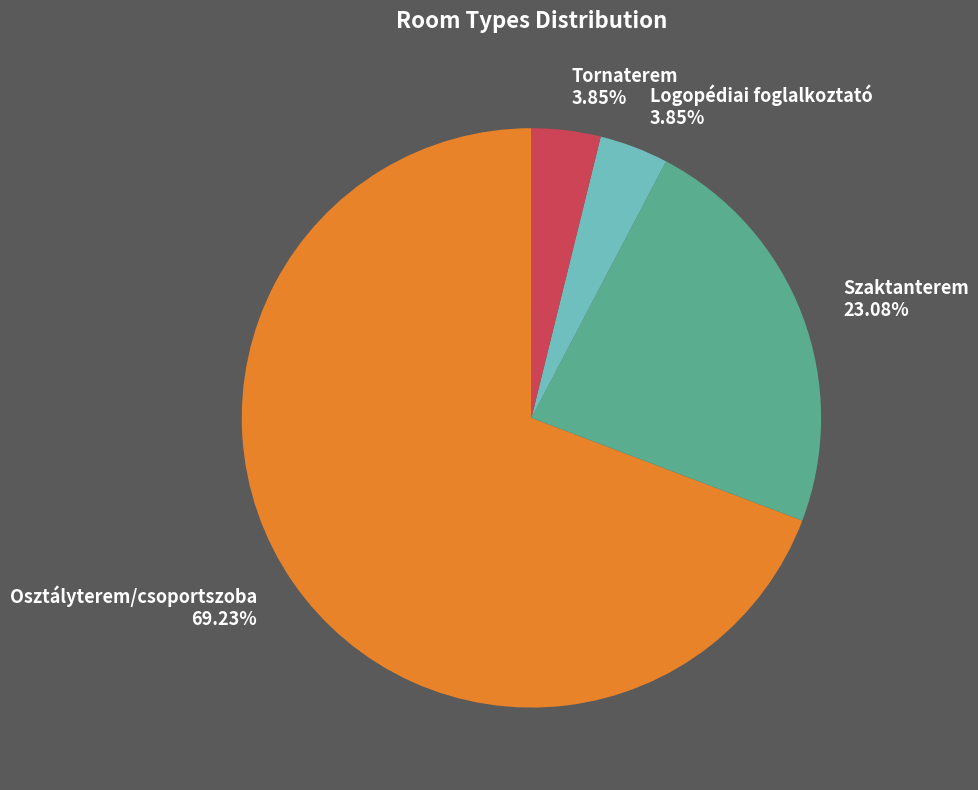

Count the number of slices in the pie.

4